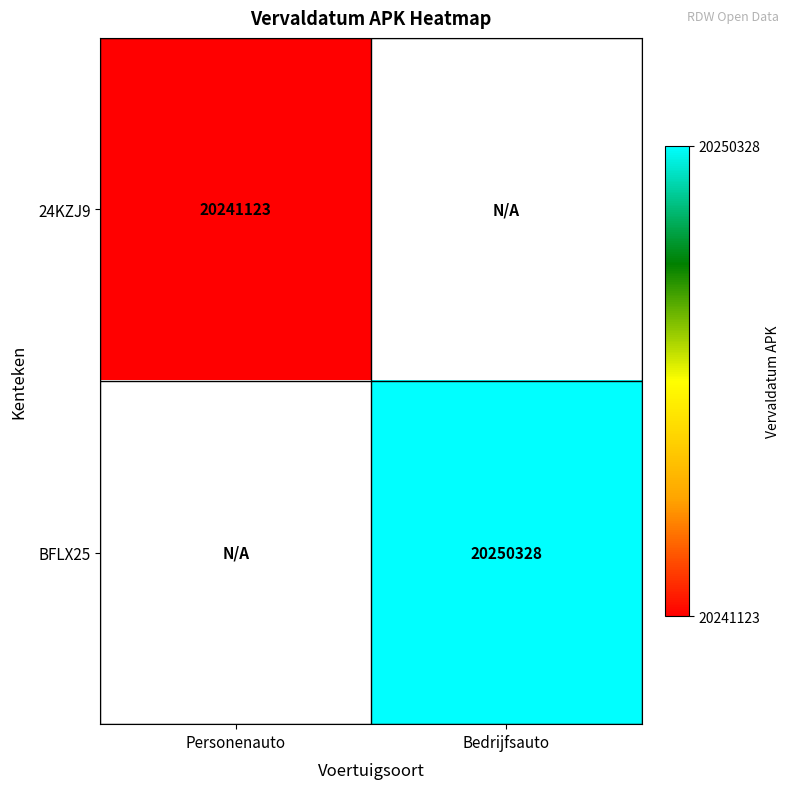

How many data points does each series have?

2